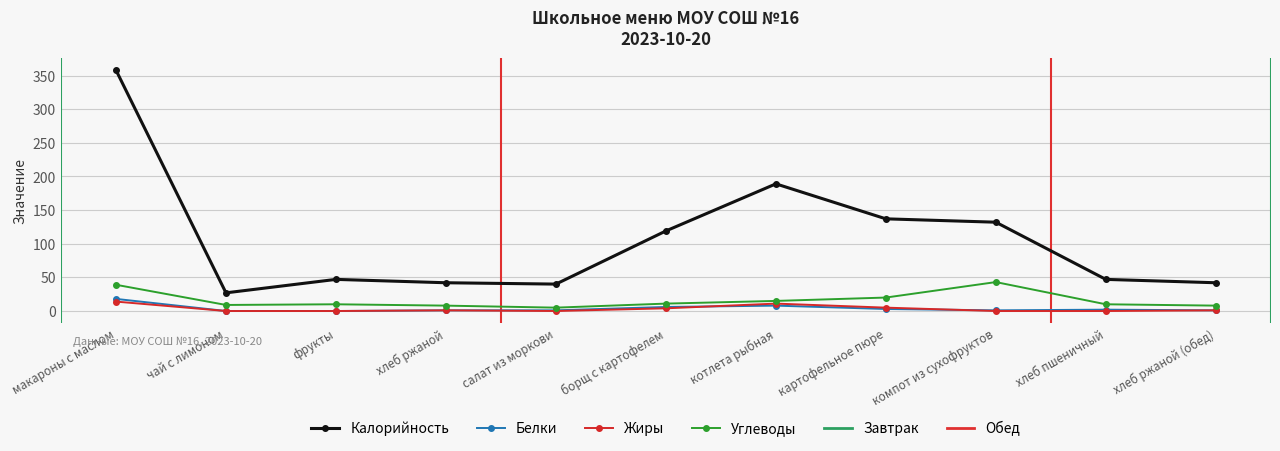

What is the maximum value for Жиры?

14